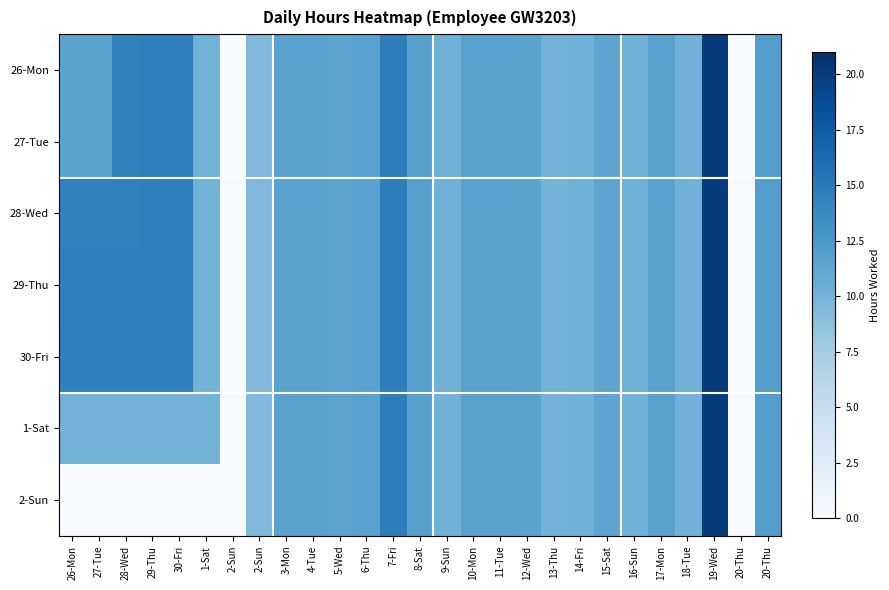

At which category does the chart reach its minimum across all series?

2-Sun